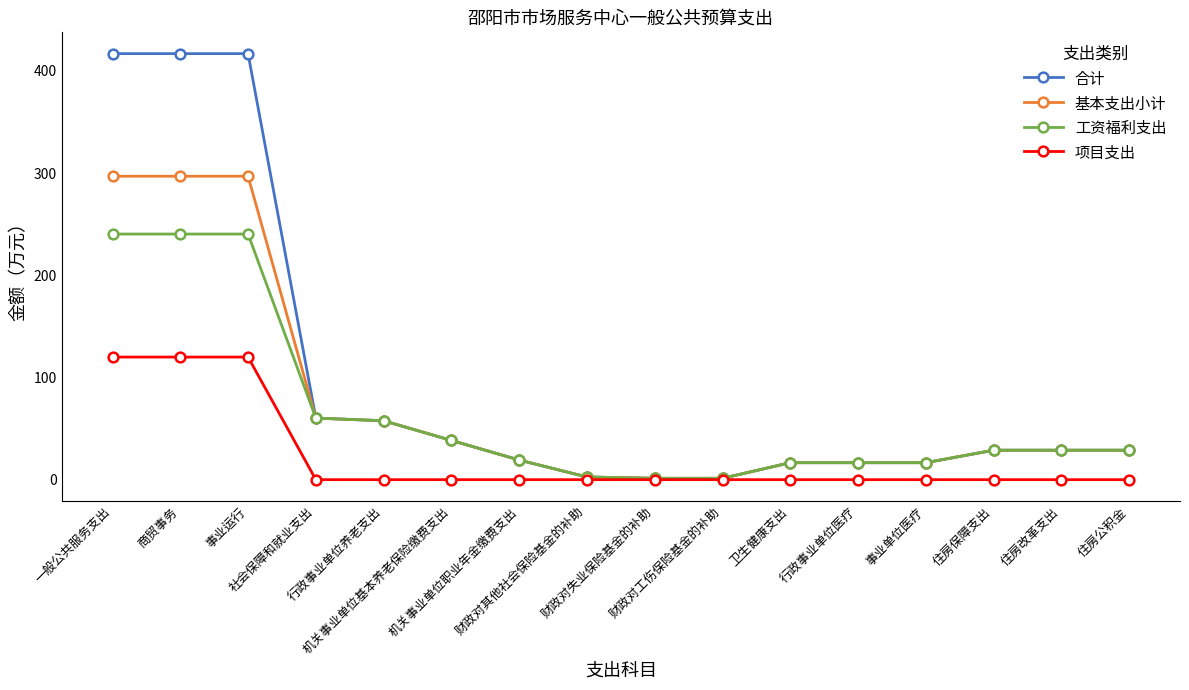

Which series has the largest total across all categories?

合计